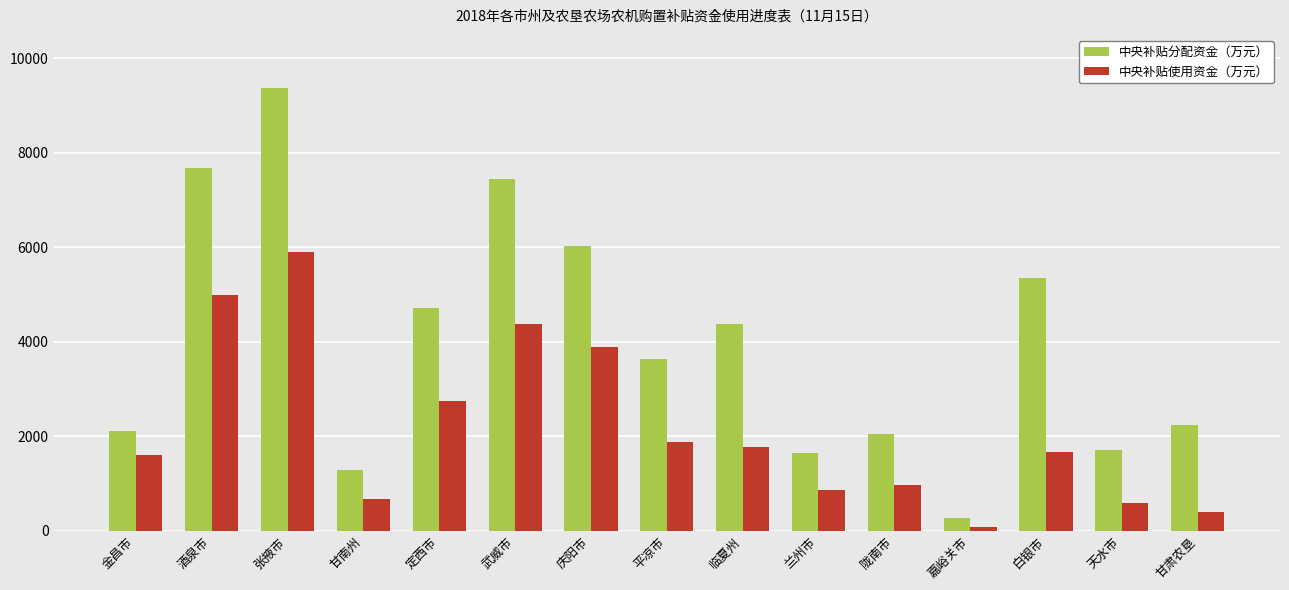

Reading left to right, transcribe all the data shown in this chart.

中央补贴分配资金（万元）: 金昌市=2108.8	酒泉市=7679.7	张掖市=9381.4	甘南州=1280.9	定西市=4707.3	武威市=7446.3	庆阳市=6038.5	平凉市=3638.2	临夏州=4378.3	兰州市=1645.9	陇南市=2046.3	嘉峪关市=268.2	白银市=5356.4	天水市=1706.0	甘肃农垦=2228.2
中央补贴使用资金（万元）: 金昌市=1594.0	酒泉市=4994.3	张掖市=5904.0	甘南州=664.7	定西市=2747.5	武威市=4385.9	庆阳市=3892.2	平凉市=1877.3	临夏州=1781.0	兰州市=852.1	陇南市=971.9	嘉峪关市=85.0	白银市=1656.4	天水市=590.3	甘肃农垦=383.4